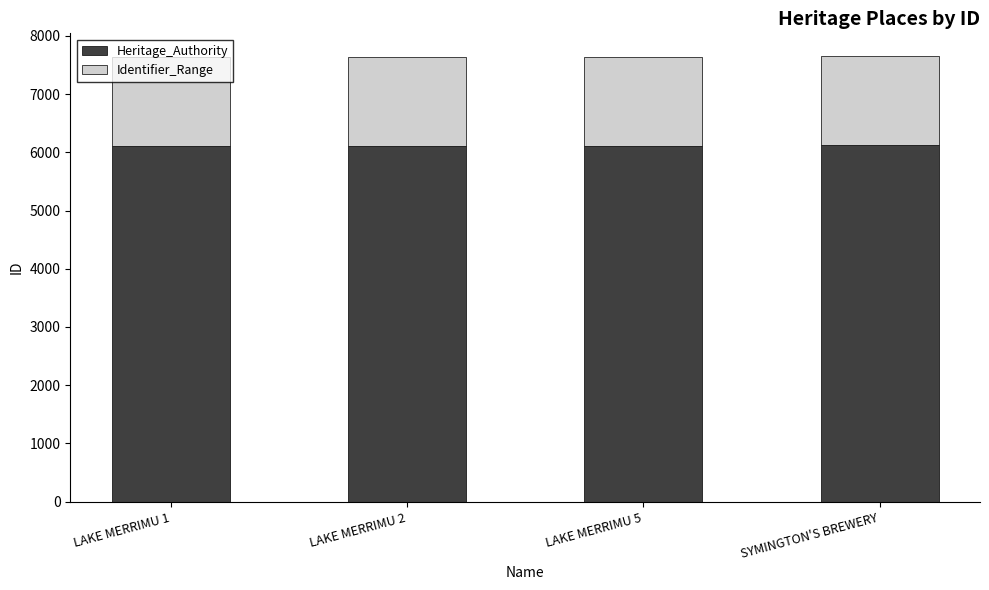

What is the total value across all series at LAKE MERRIMU 1?

7637